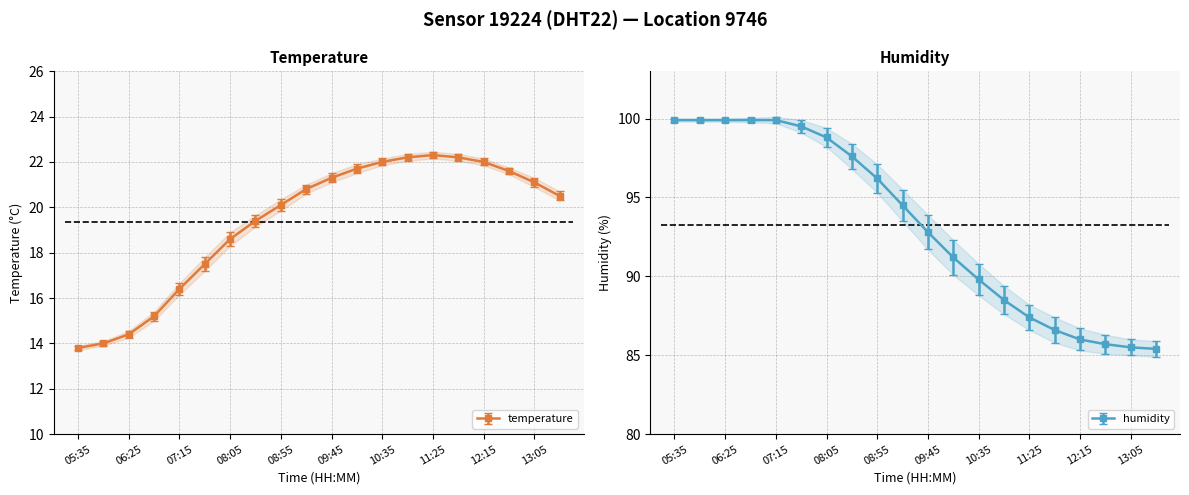

What are all the series names shown in the legend?

temperature, humidity